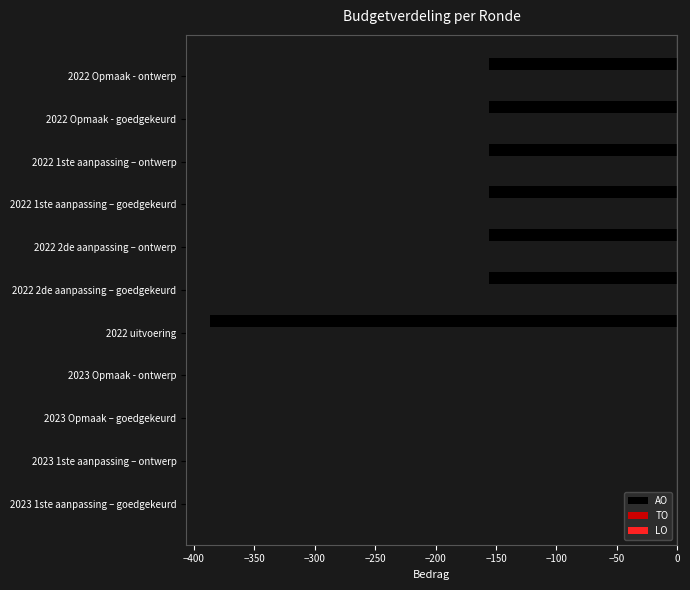

What is the sum of all values?

-1323